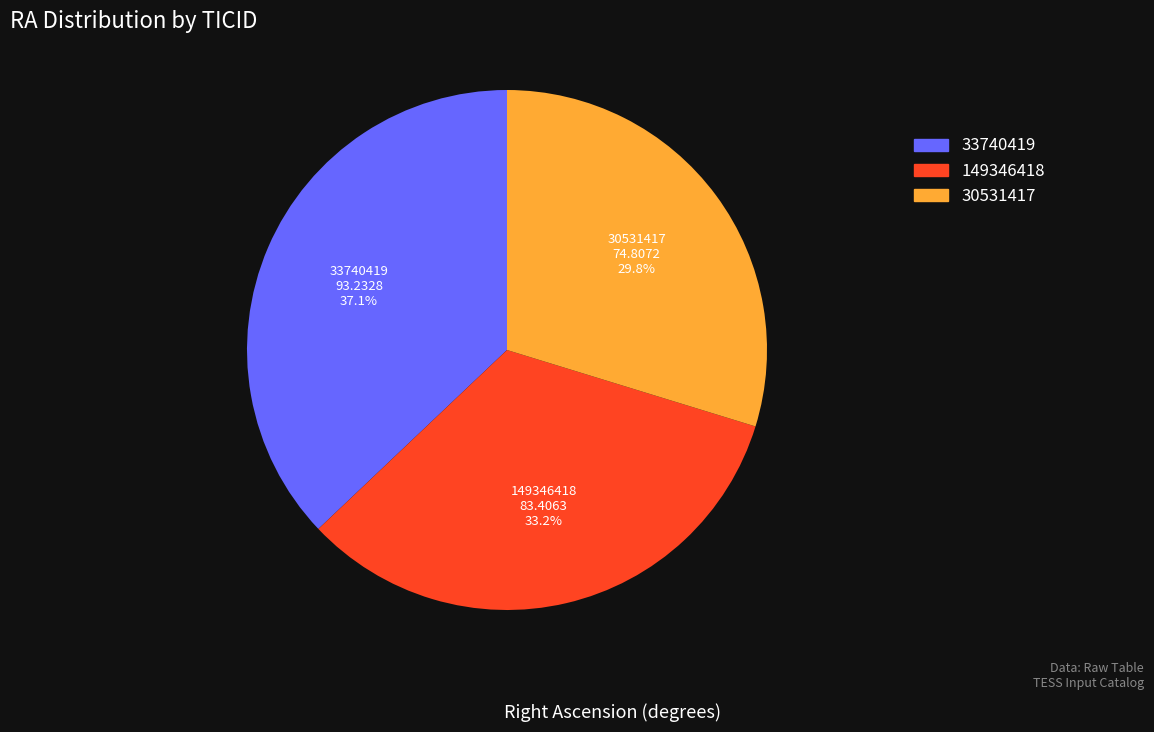

What is the ratio of the value at 149346418 to the value at 30531417?

1.1